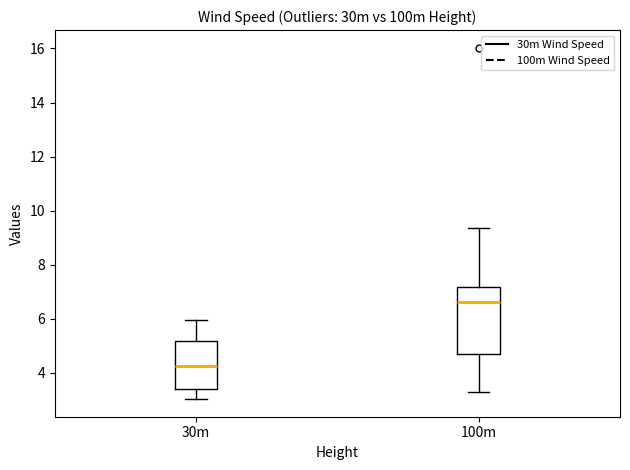

Which box's median line is the lowest?

30m